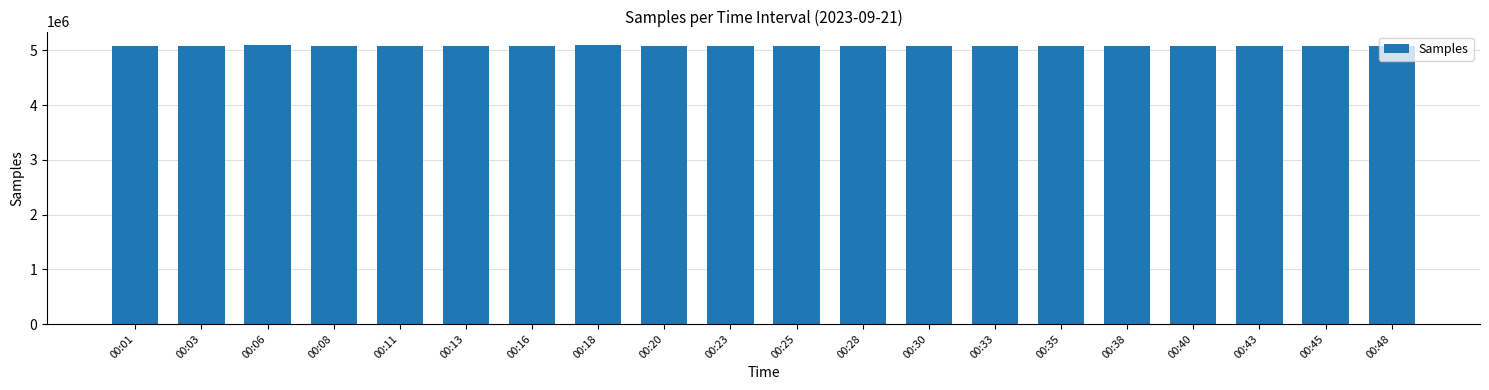

What is the sum of all values?

101733231